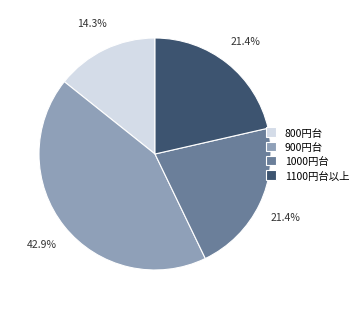

How many slices are in this pie chart?

4